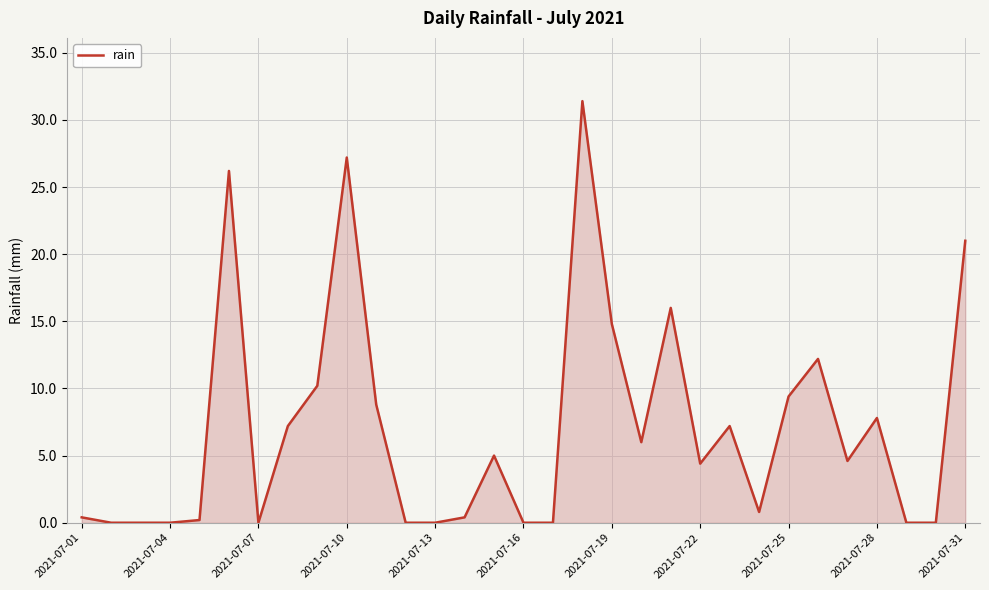

How many series are shown in this chart?

1